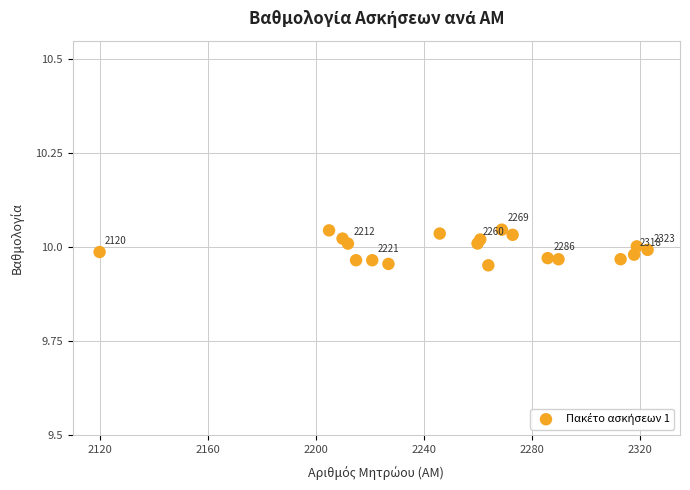

What is the range of X values (max minus min)?

203.0